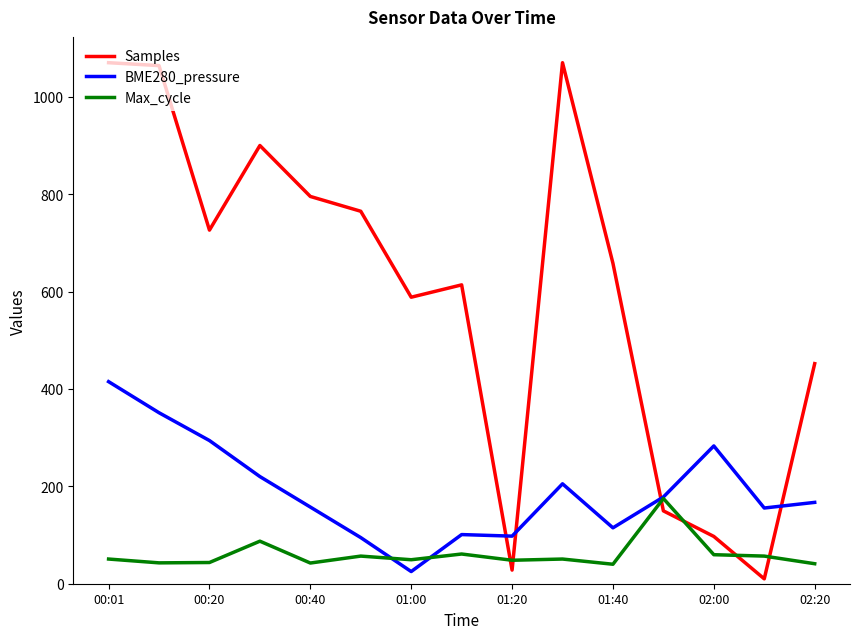

What is the lowest value of the Max_cycle series?

40.0